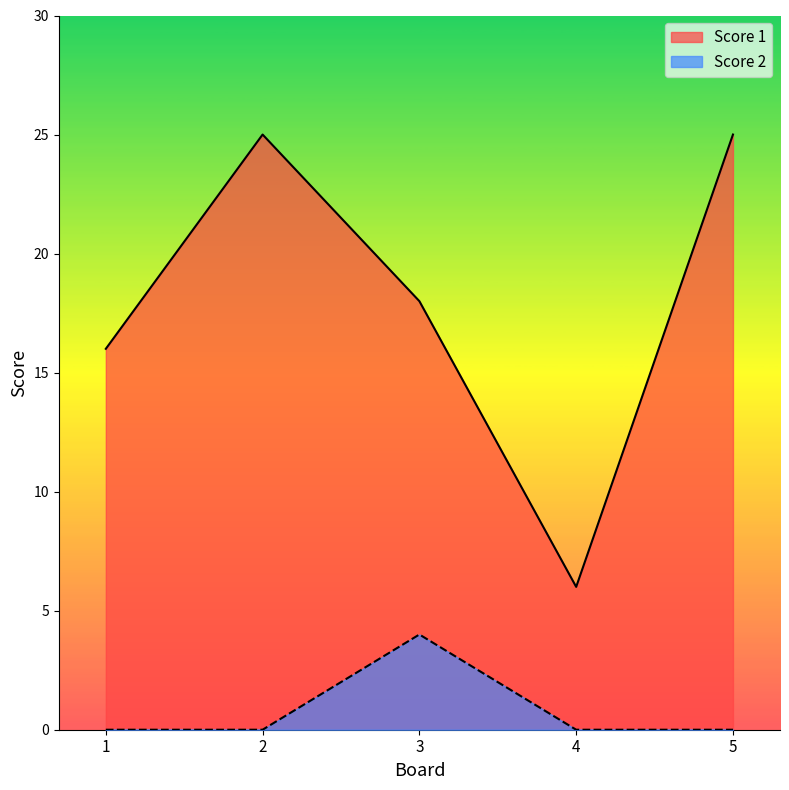

At which label is Score 2 closest to 2?

1